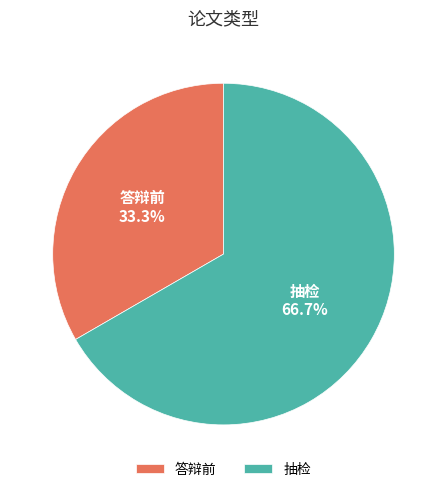

What percentage is NOT represented by 答辩前?

66.7%